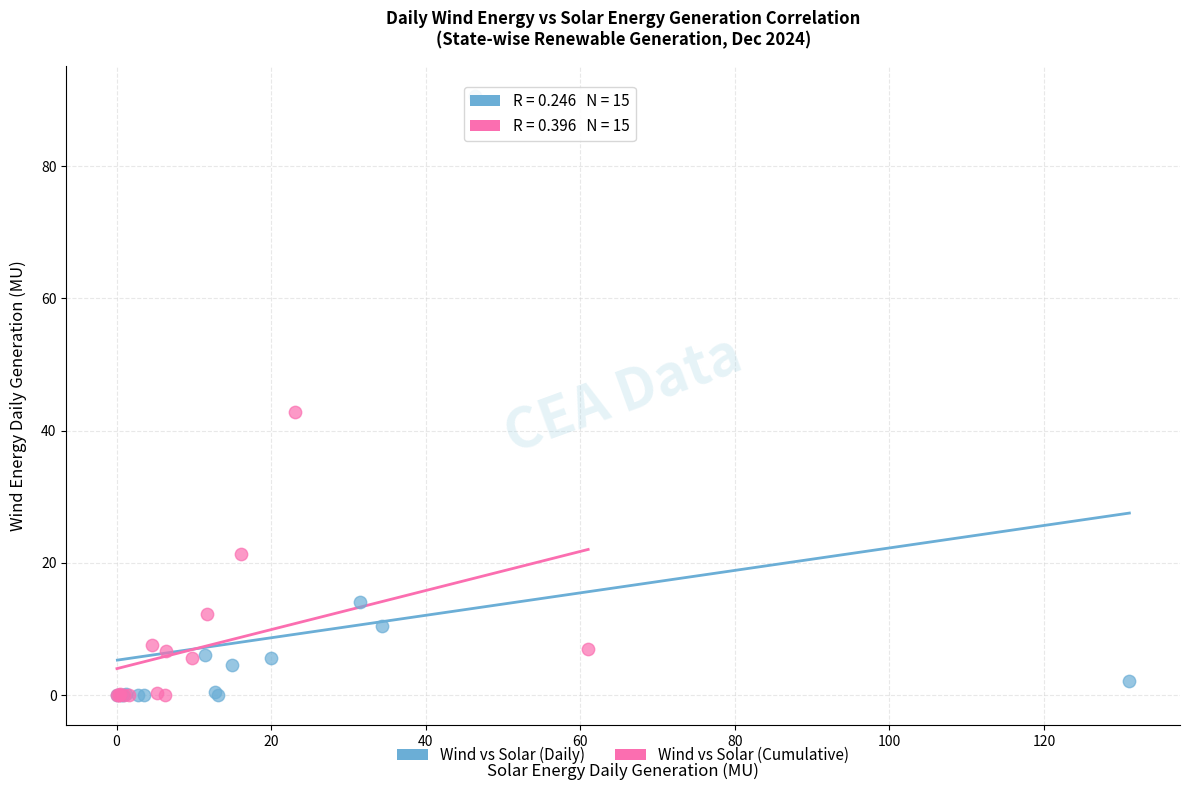

Which series contains the highest Y value?

Wind vs Solar (Daily)